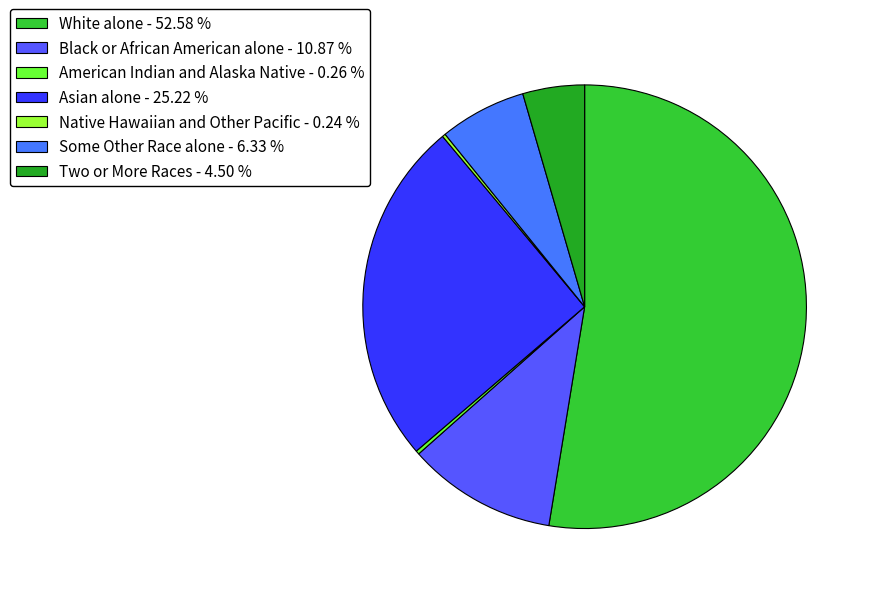

How many segments does this pie chart have?

7